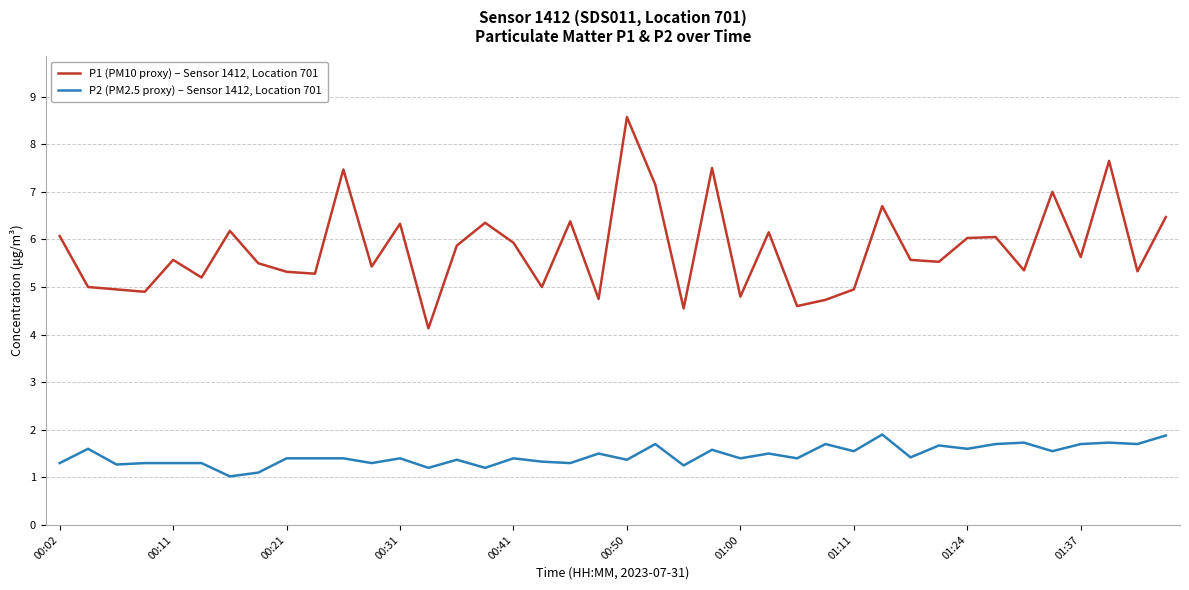

Rank the series by their maximum value, from lowest to highest.

P2 (PM2.5 proxy) – Sensor 1412, Location 701, P1 (PM10 proxy) – Sensor 1412, Location 701